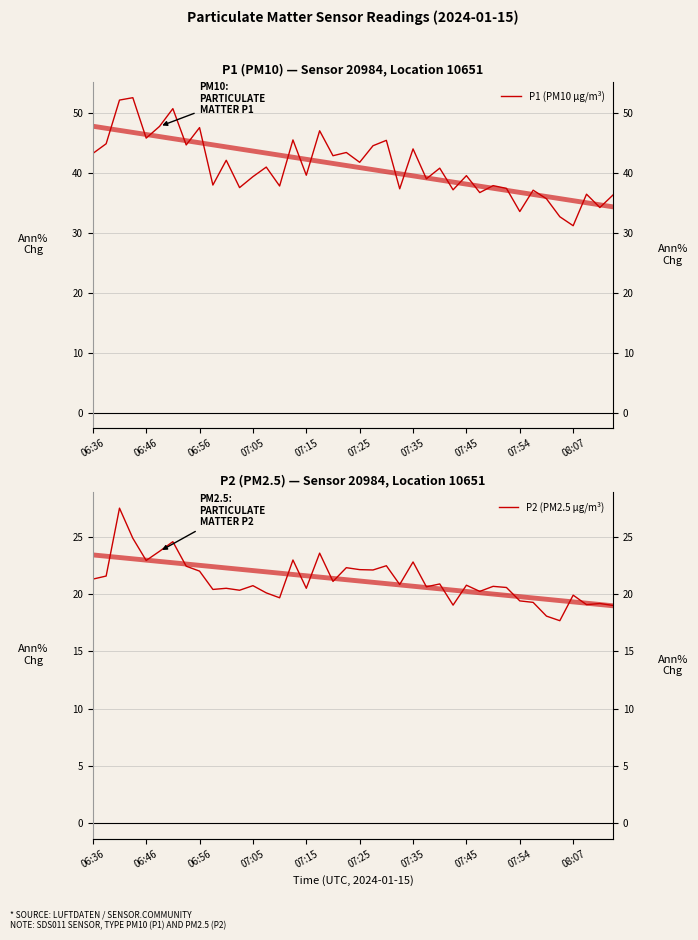

Rank the series by their maximum value, from highest to lowest.

P1 (PM10 µg/m³), P2 (PM2.5 µg/m³)